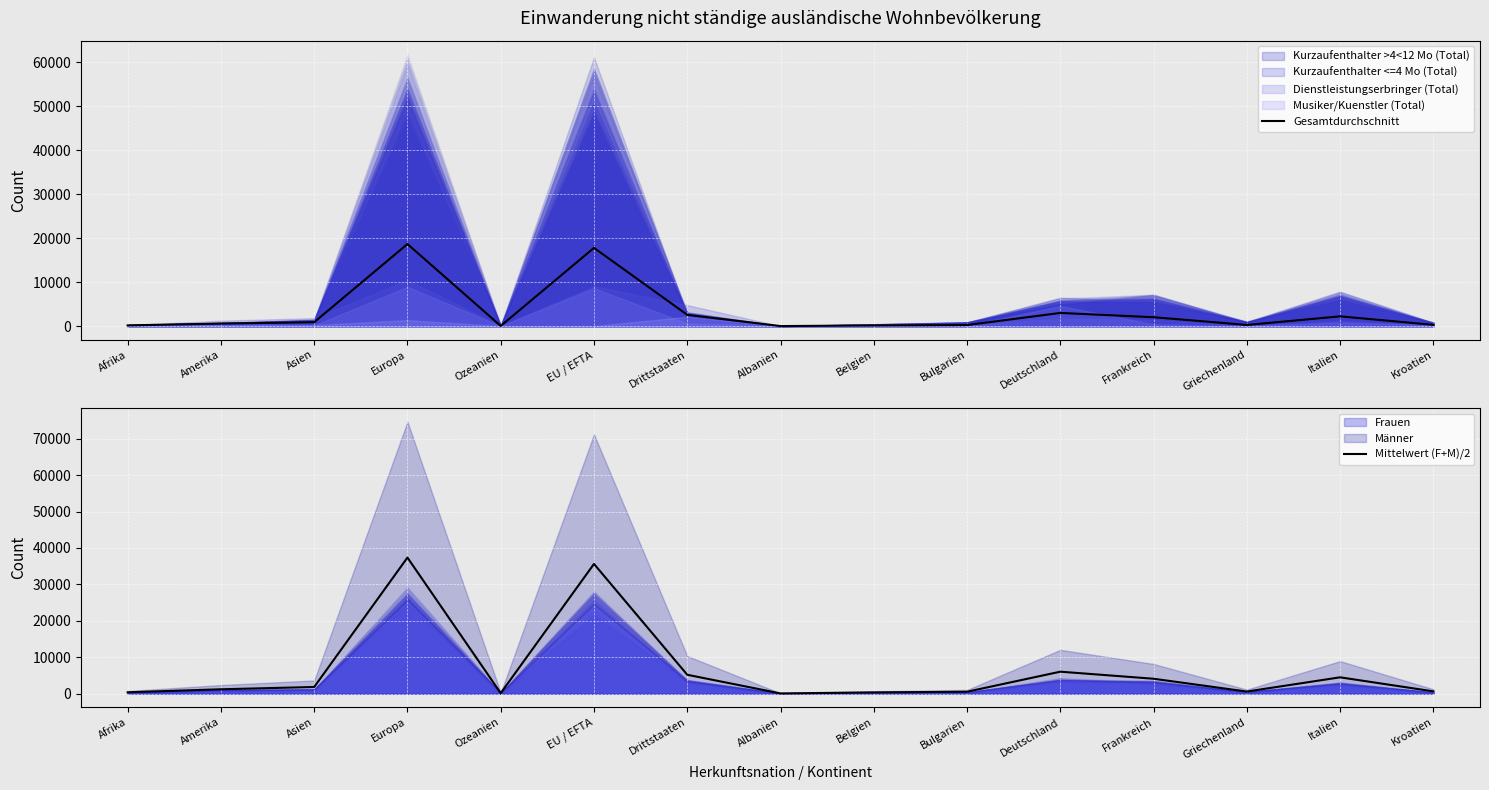

Rank the series at Europa from lowest to highest value.

Gesamtdurchschnitt, Mittelwert (F+M)/2